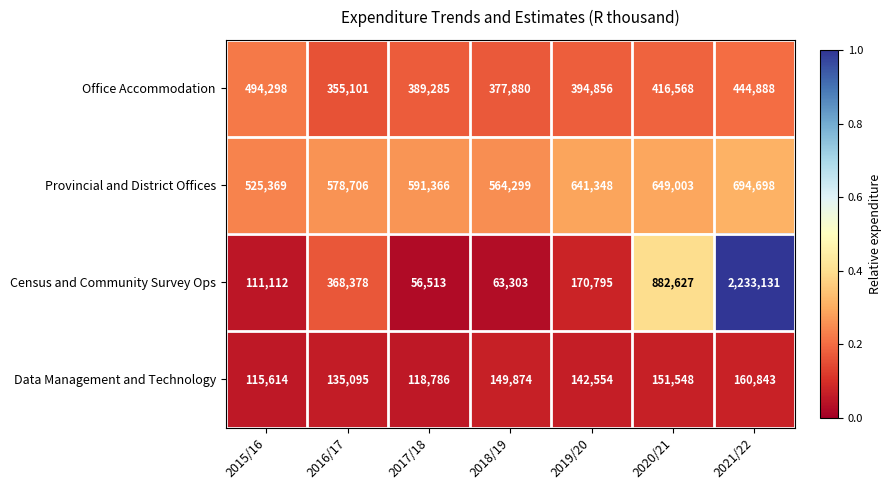

Where is Provincial and District Offices nearest to the value 610033?

2017/18